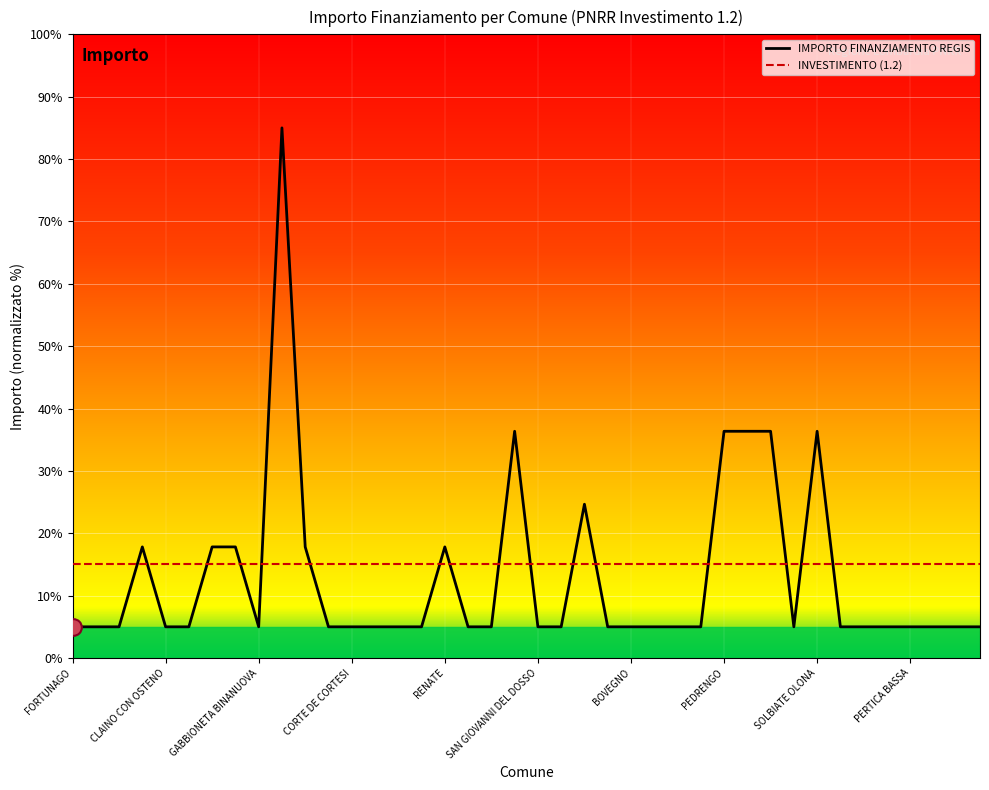

Rank the series by their average value, from lowest to highest.

IMPORTO FINANZIAMENTO REGIS, INVESTIMENTO (1.2)